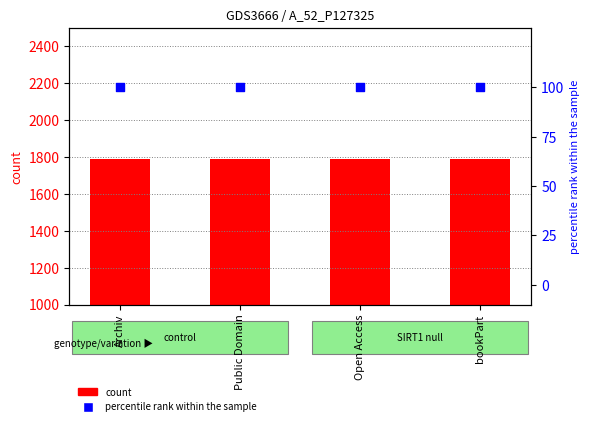

Is the value of percentile rank within the sample at bookPart greater than the value of count at Archiv?

No